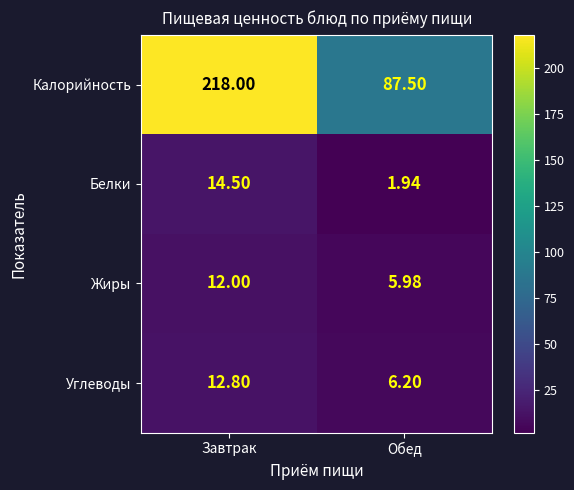

How many series are shown in this chart?

4